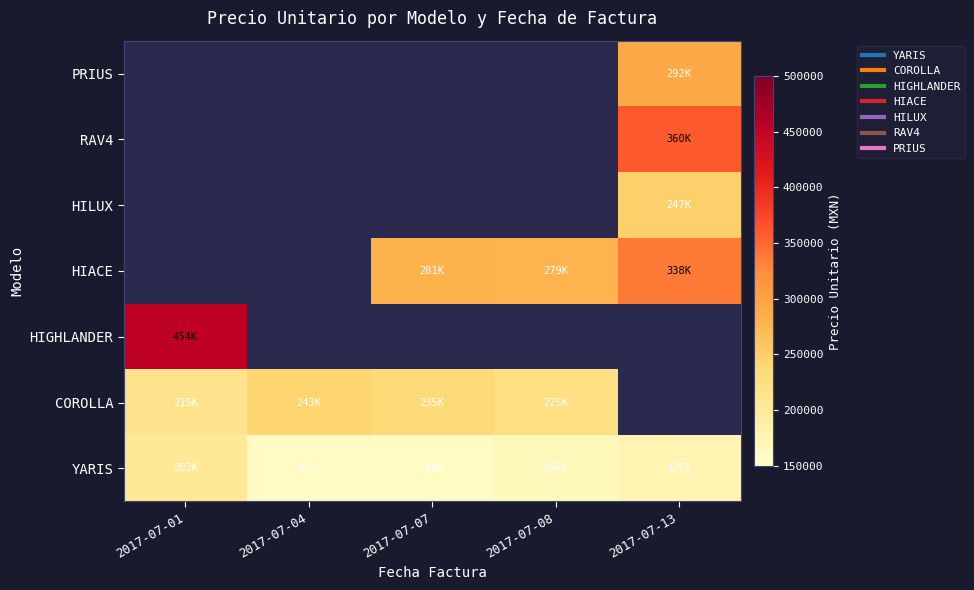

How many distinct data groups are displayed?

7